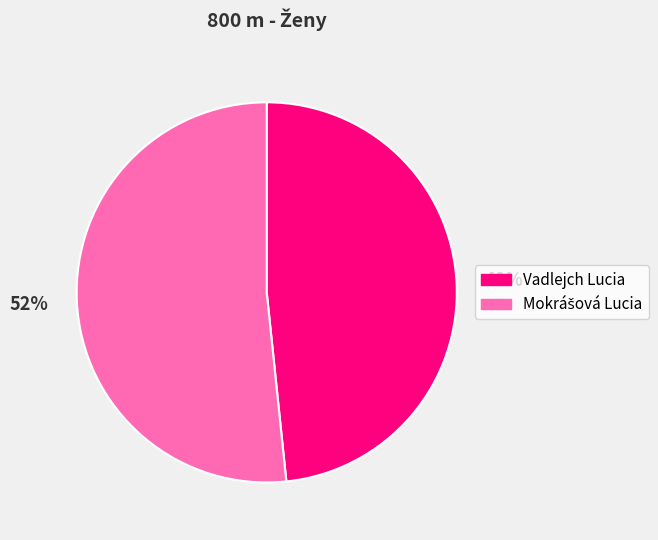

What is the smallest slice in the pie chart?

Vadlejch Lucia